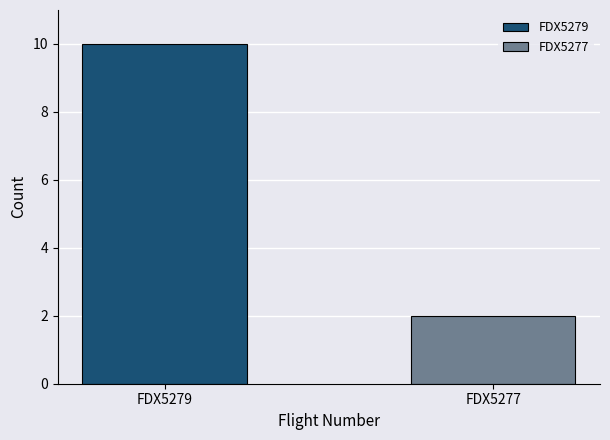

How many bars are there in total?

2